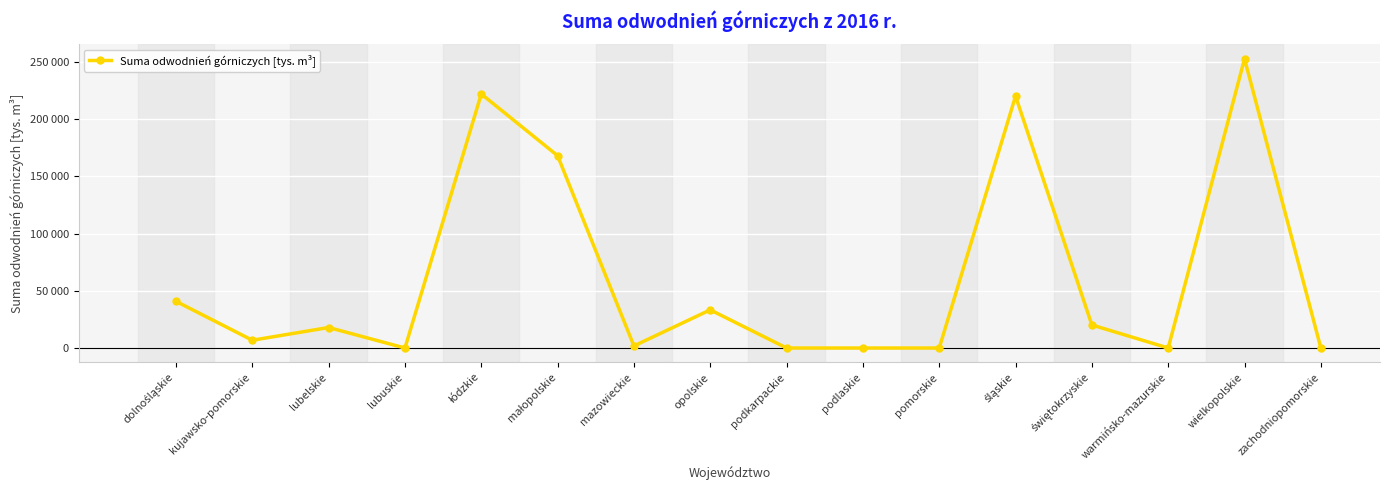

Is this an area chart (filled region under the line)?

No